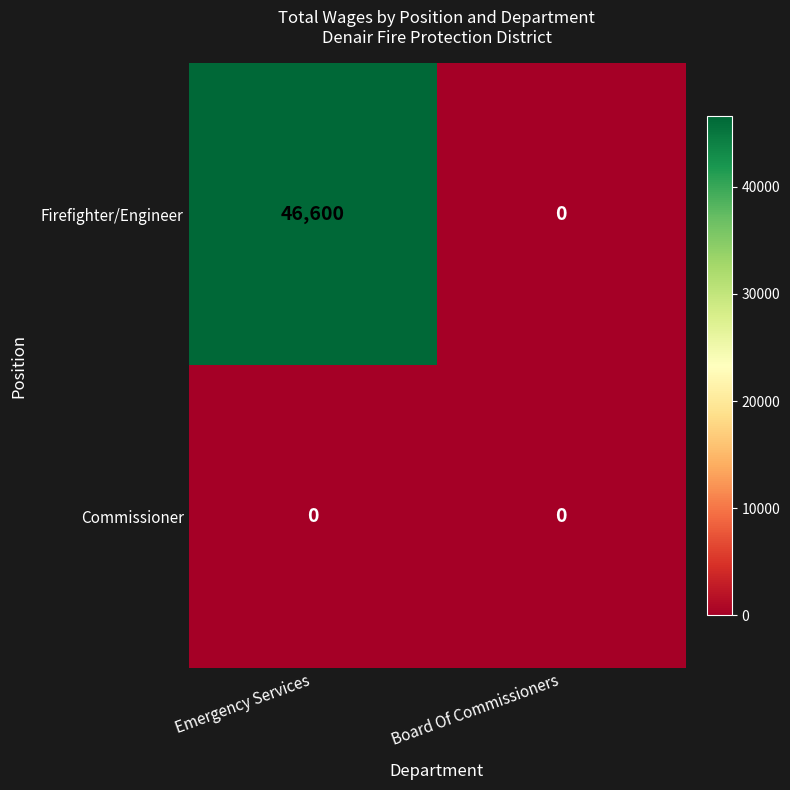

Count the number of categories in the chart.

2